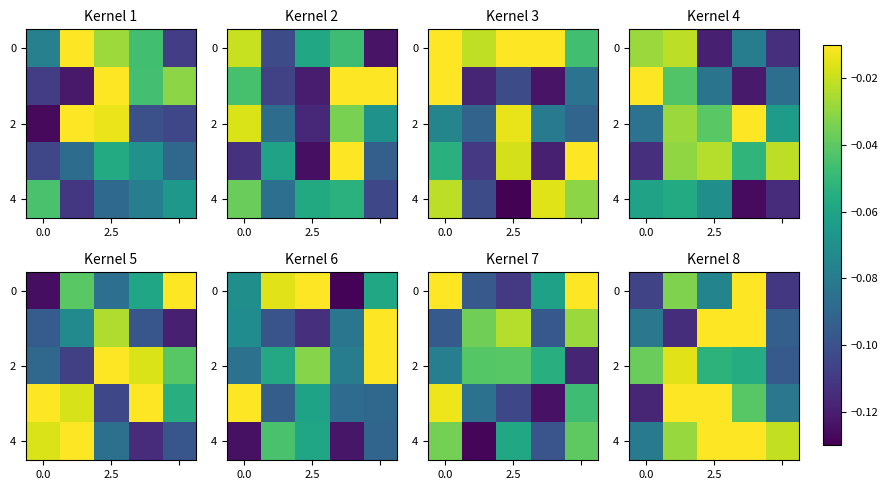

What is the average value of the 2 series?

-0.1